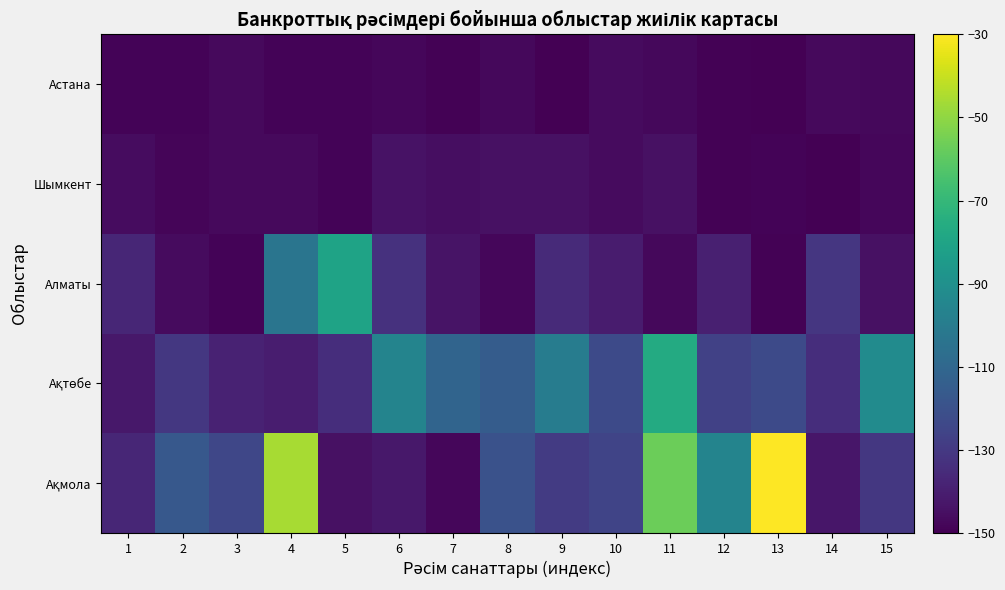

At which category does the chart reach its peak across all series?

13